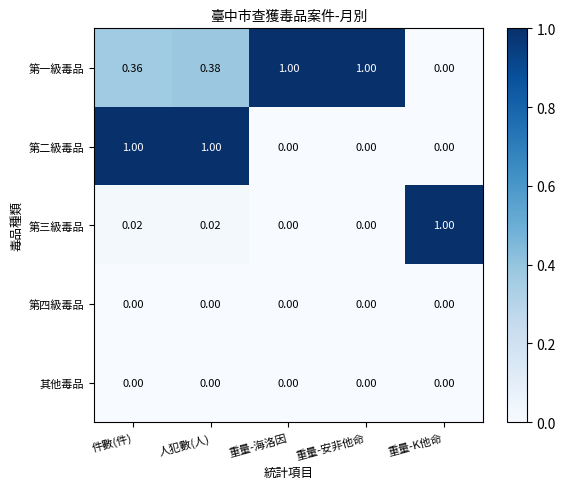

Which series has the largest total across all categories?

第一級毒品